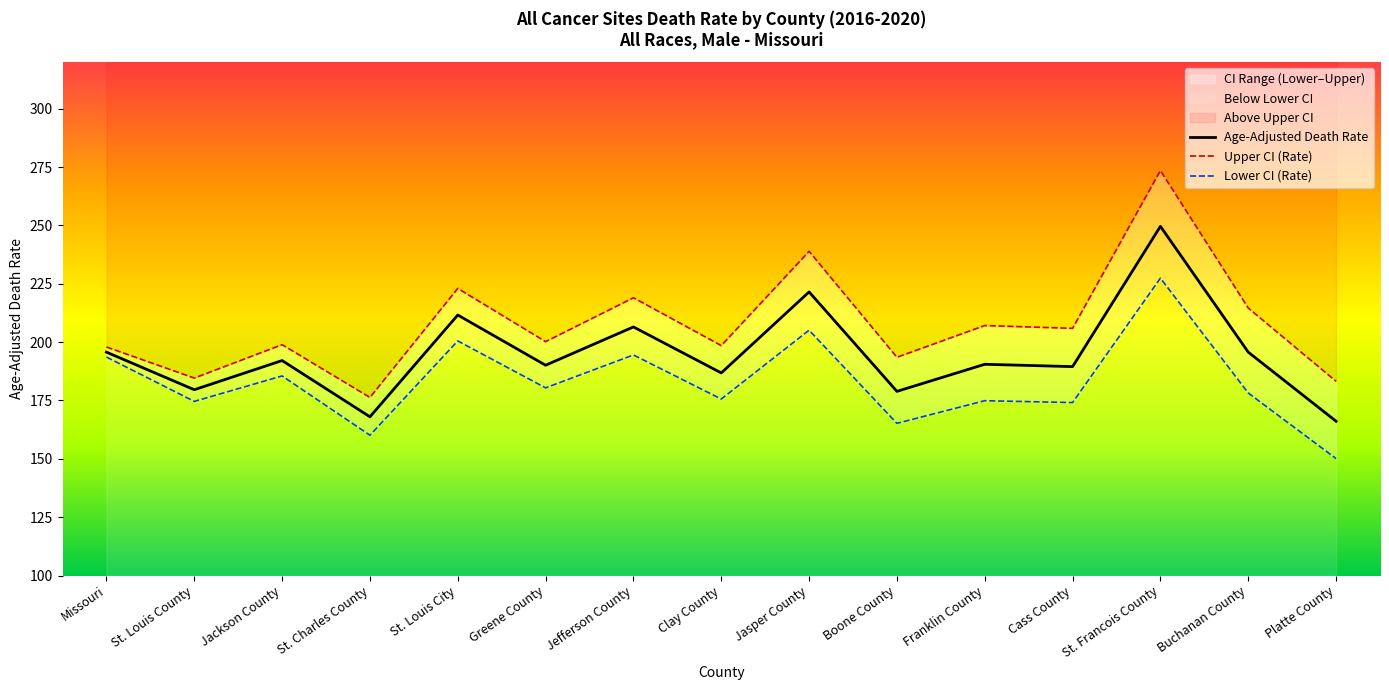

Which category has the highest value in the Lower CI (Rate) series?

St. Francois County